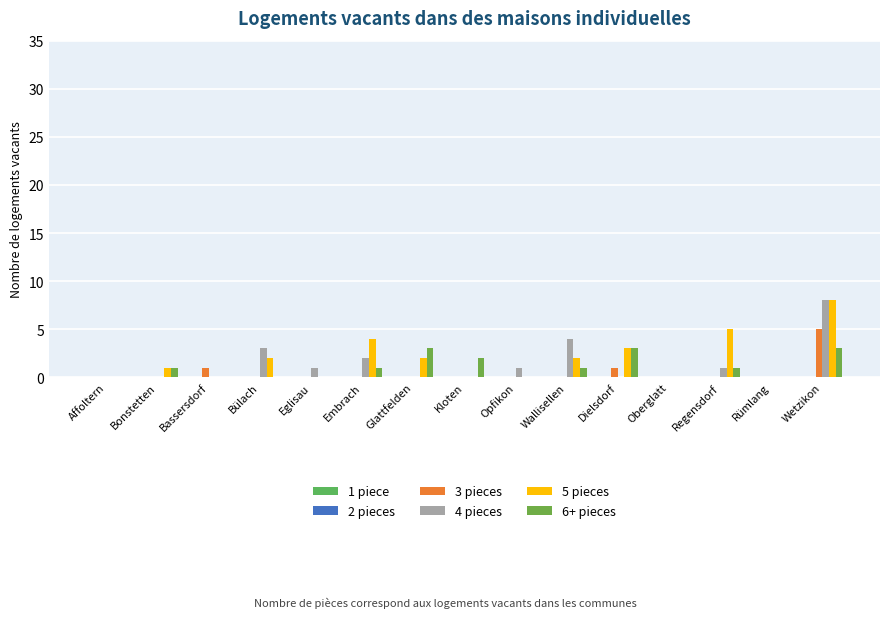

Reading right to left, what are all the values shown in this chart?

1 piece: Wetzikon=0	Rümlang=0	Regensdorf=0	Oberglatt=0	Dielsdorf=0	Wallisellen=0	Opfikon=0	Kloten=0	Glattfelden=0	Embrach=0	Eglisau=0	Bülach=0	Bassersdorf=0	Bonstetten=0	Affoltern=0
2 pieces: Wetzikon=0	Rümlang=0	Regensdorf=0	Oberglatt=0	Dielsdorf=0	Wallisellen=0	Opfikon=0	Kloten=0	Glattfelden=0	Embrach=0	Eglisau=0	Bülach=0	Bassersdorf=0	Bonstetten=0	Affoltern=0
3 pieces: Wetzikon=5	Rümlang=0	Regensdorf=0	Oberglatt=0	Dielsdorf=1	Wallisellen=0	Opfikon=0	Kloten=0	Glattfelden=0	Embrach=0	Eglisau=0	Bülach=0	Bassersdorf=1	Bonstetten=0	Affoltern=0
4 pieces: Wetzikon=8	Rümlang=0	Regensdorf=1	Oberglatt=0	Dielsdorf=0	Wallisellen=4	Opfikon=1	Kloten=0	Glattfelden=0	Embrach=2	Eglisau=1	Bülach=3	Bassersdorf=0	Bonstetten=0	Affoltern=0
5 pieces: Wetzikon=8	Rümlang=0	Regensdorf=5	Oberglatt=0	Dielsdorf=3	Wallisellen=2	Opfikon=0	Kloten=0	Glattfelden=2	Embrach=4	Eglisau=0	Bülach=2	Bassersdorf=0	Bonstetten=1	Affoltern=0
6+ pieces: Wetzikon=3	Rümlang=0	Regensdorf=1	Oberglatt=0	Dielsdorf=3	Wallisellen=1	Opfikon=0	Kloten=2	Glattfelden=3	Embrach=1	Eglisau=0	Bülach=0	Bassersdorf=0	Bonstetten=1	Affoltern=0